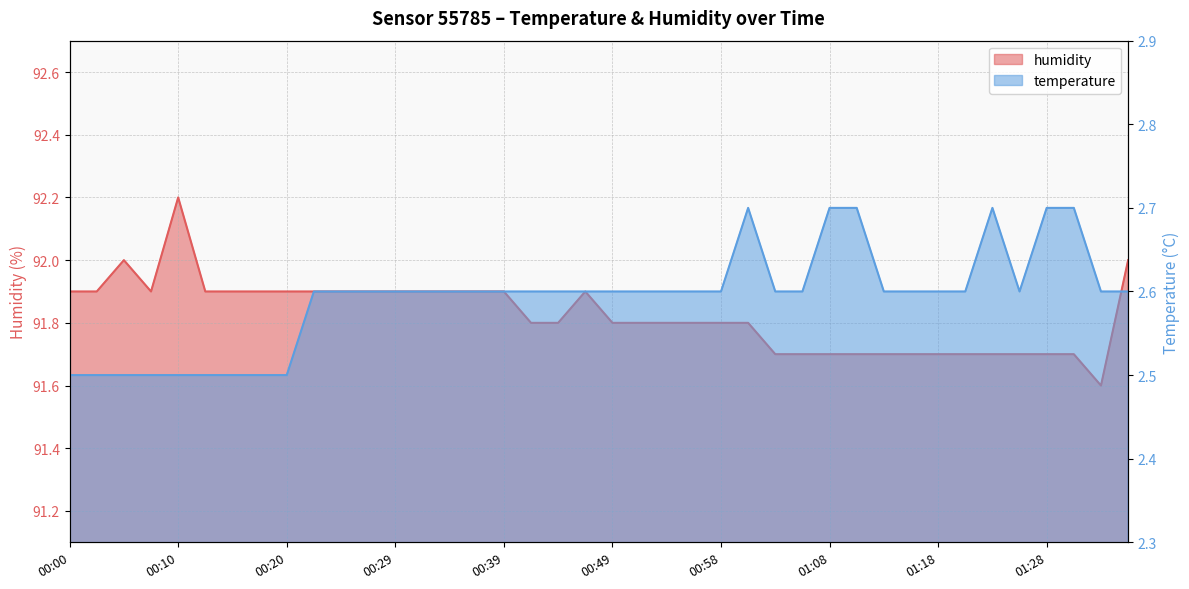

At which label is humidity closest to 91?

01:33